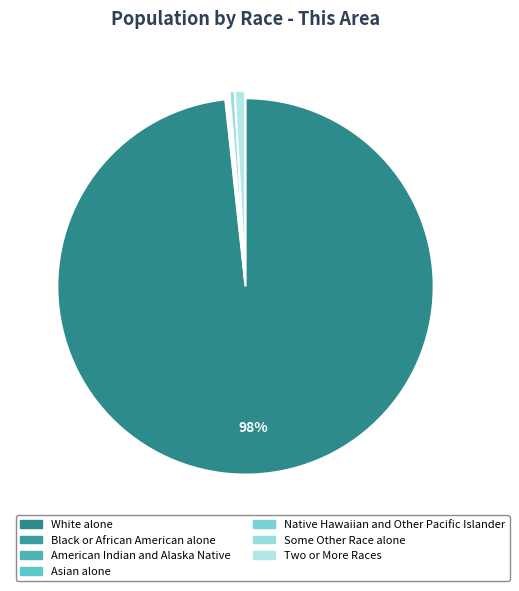

The Two or More Races slice represents 6% of the pie. True or false?

False